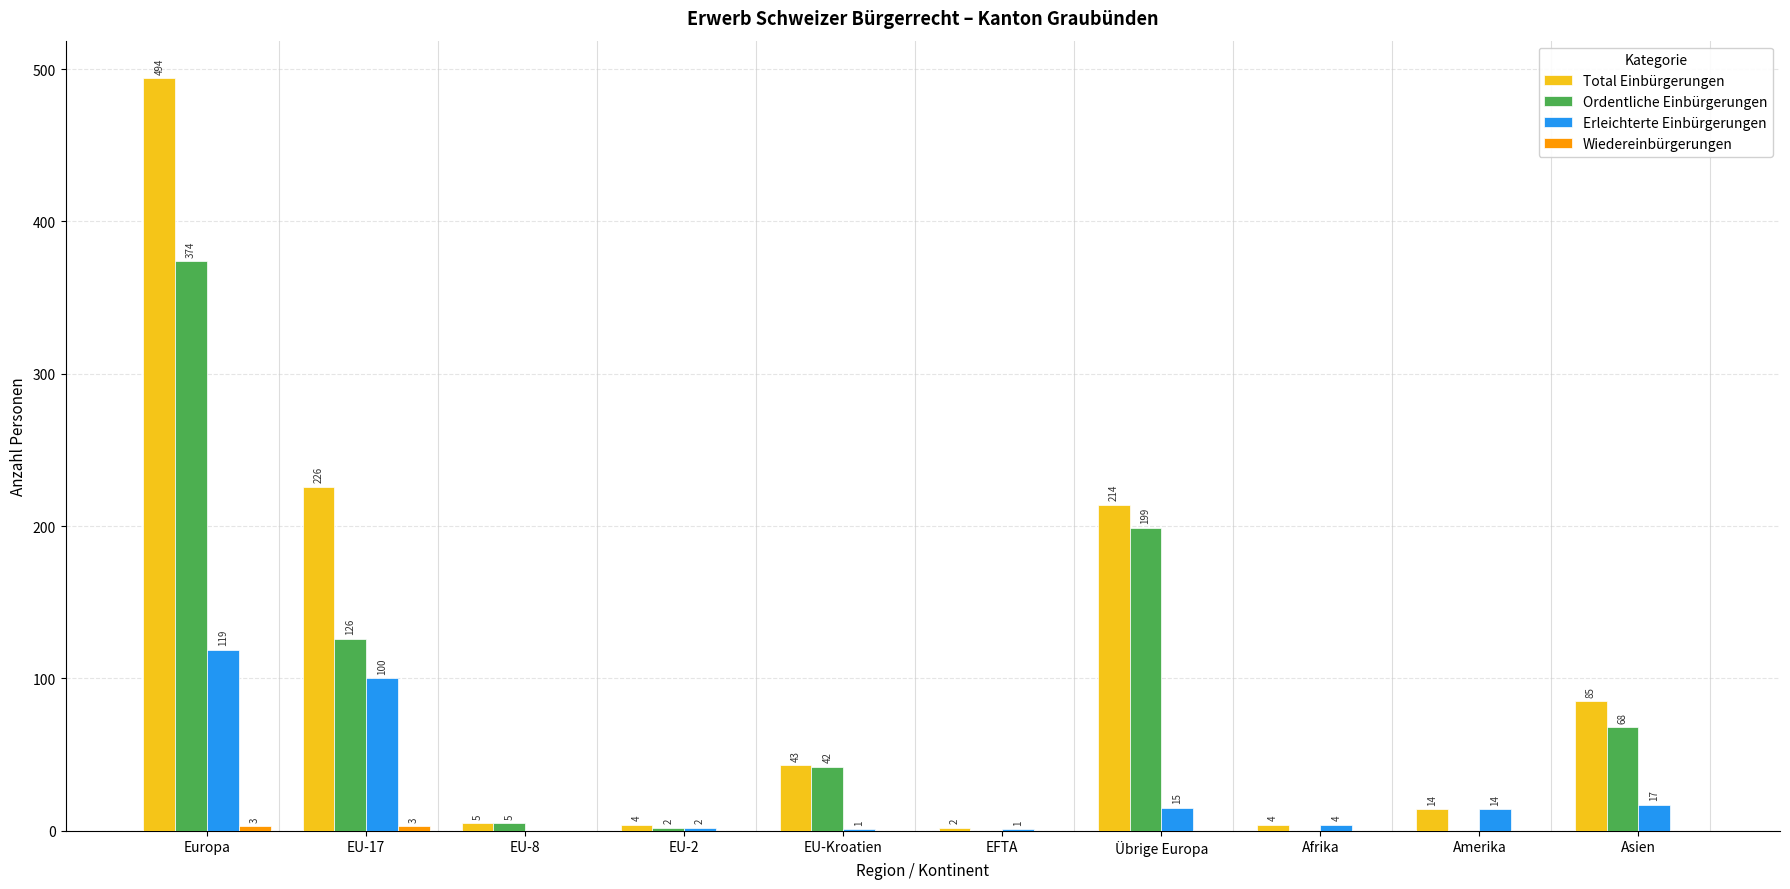

What is the sum of all Ordentliche Einbürgerungen values?

816